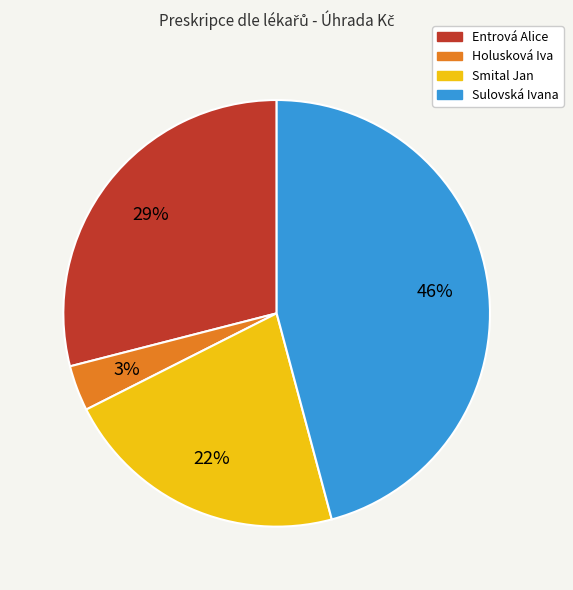

Which category has the biggest portion of the pie?

Sulovská Ivana